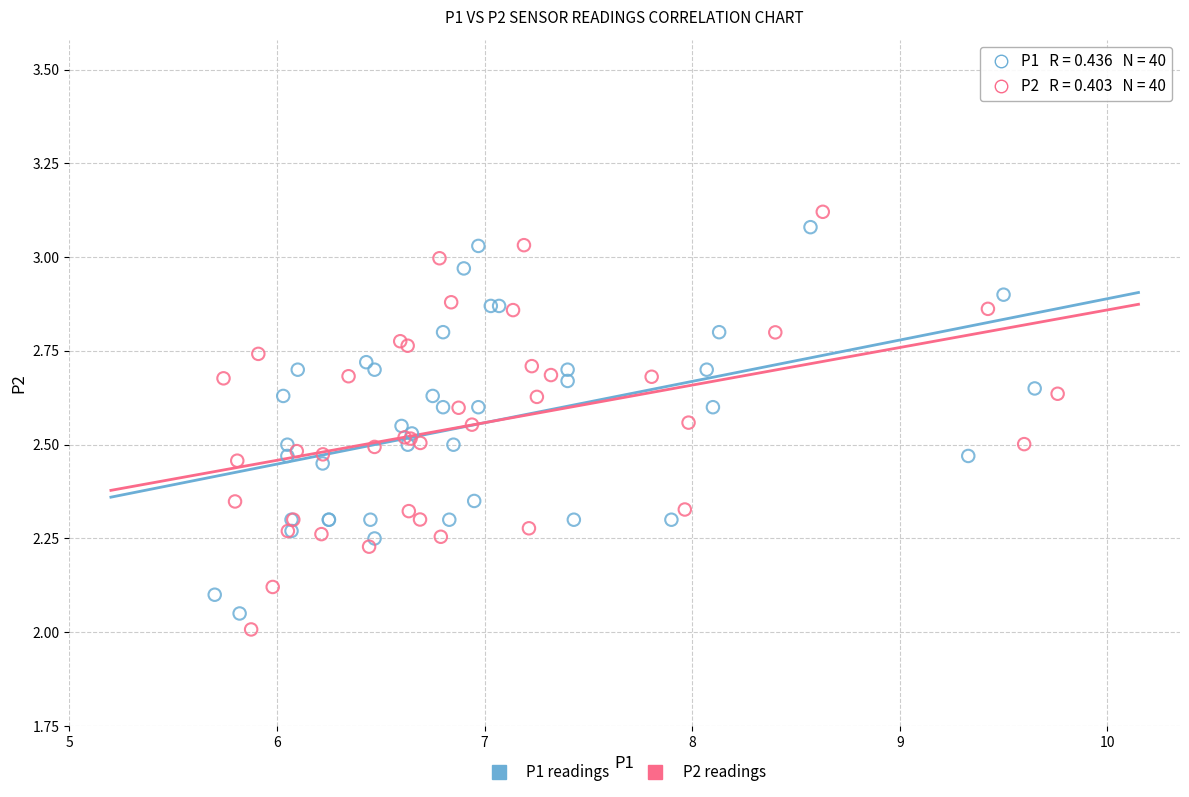

Which series has the widest spread of Y values?

P2 readings